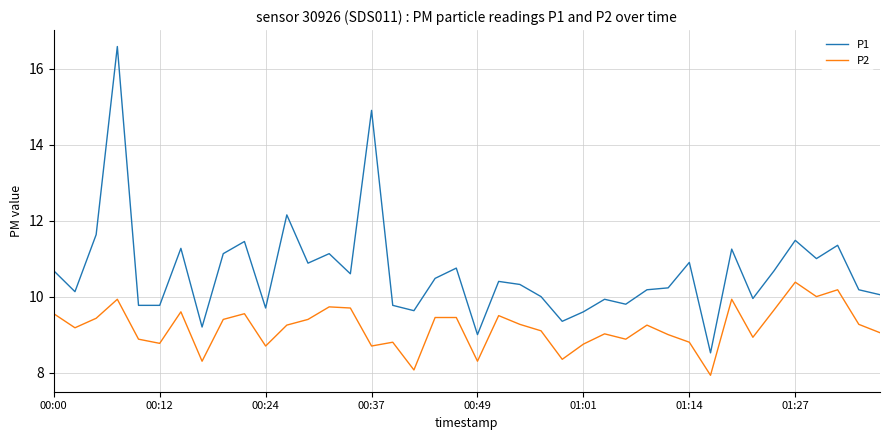

True or false: P2 and P1 cross at least once.

False